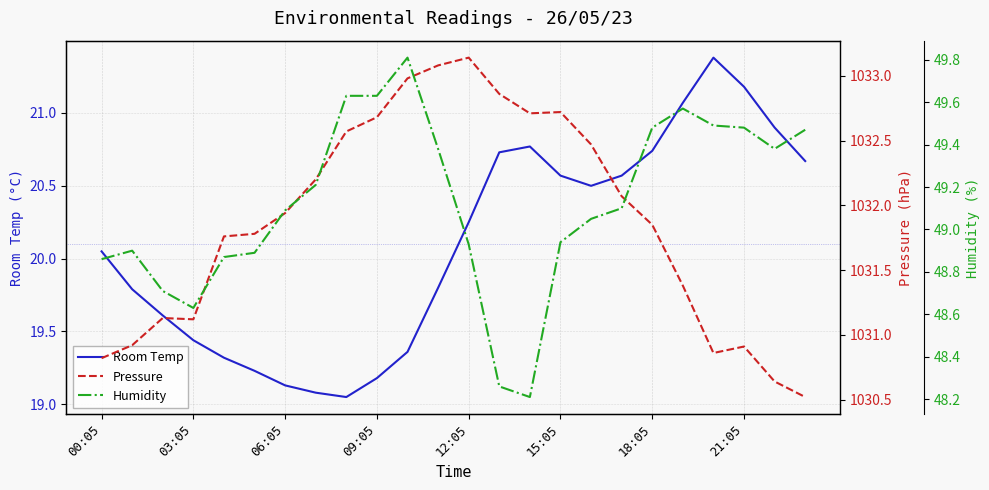

What is the value of the Humidity point at the 21st from the left?

49.5